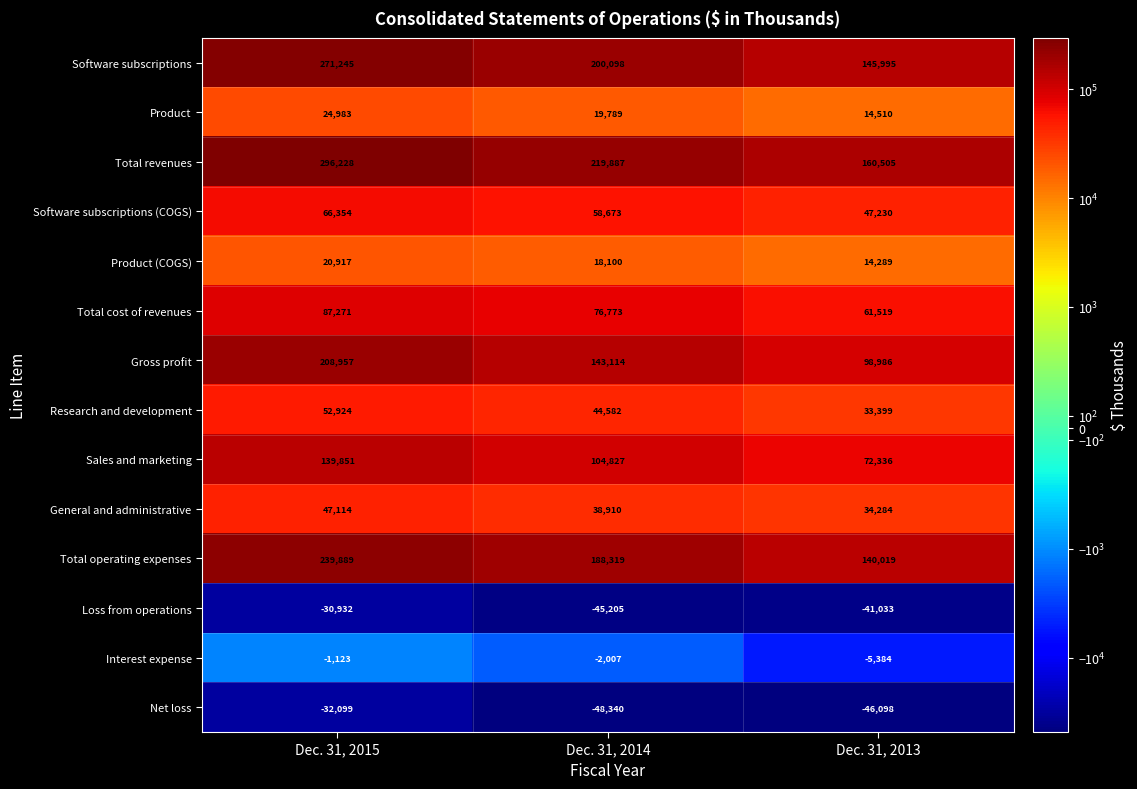

What is the spread (max minus min) of values at Dec. 31, 2015?

328327